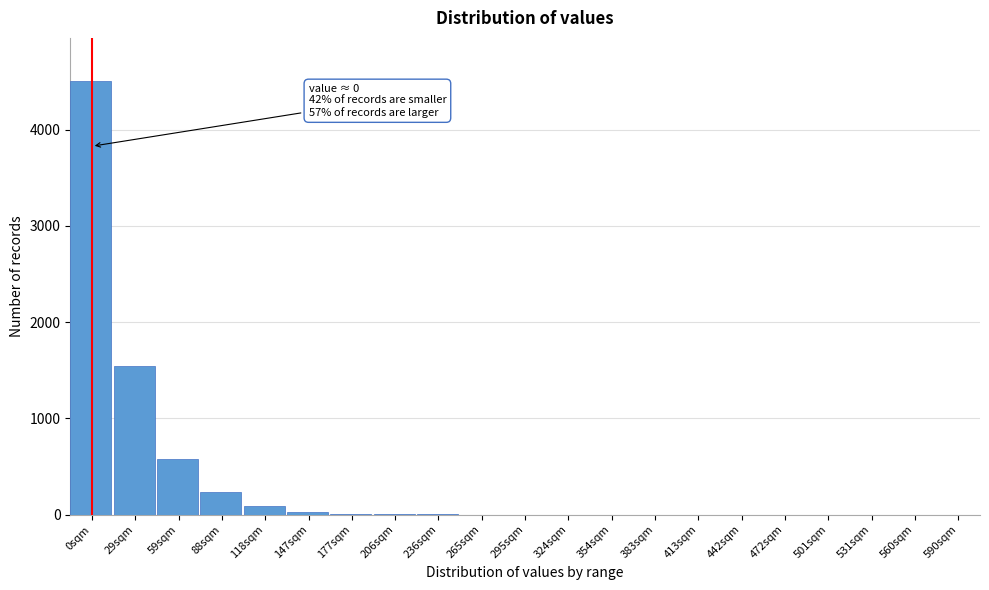

True or false: the data shows 2630 at 531sqm.

False